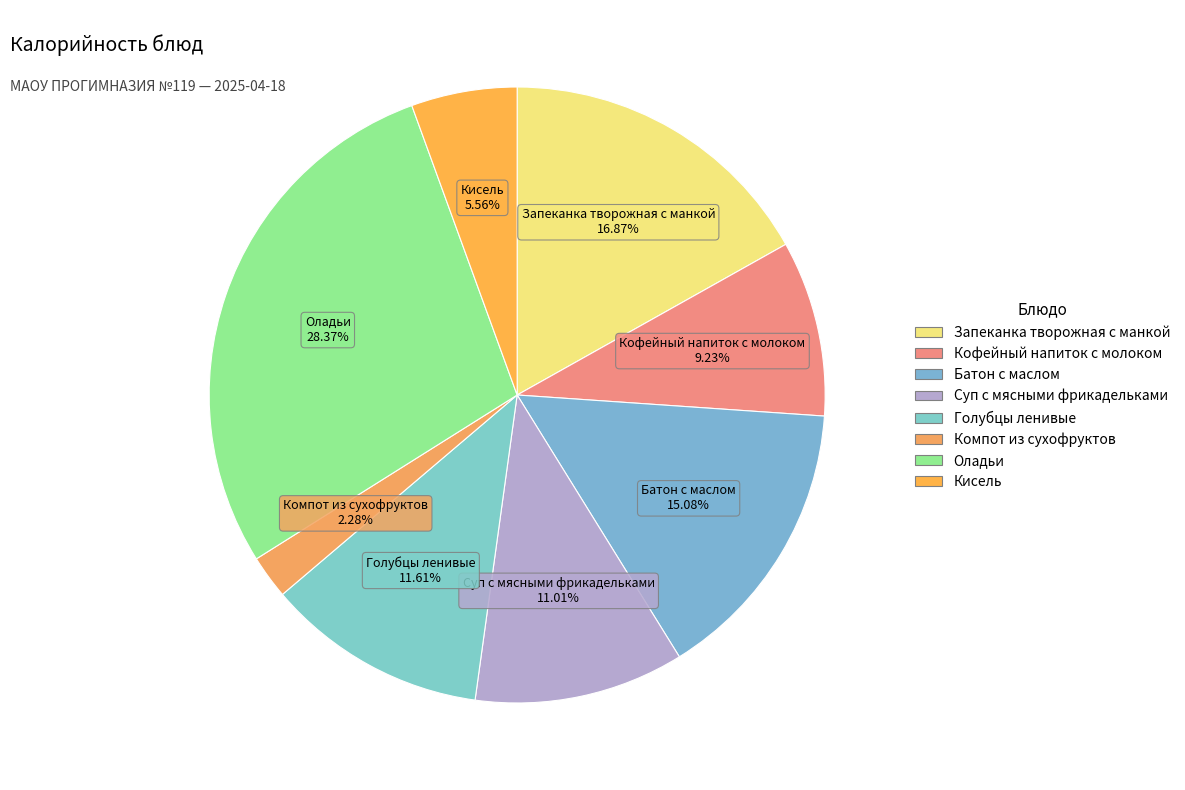

What is the ratio of the value at Кофейный напиток с молоком to the value at Суп с мясными фрикадельками?

0.8